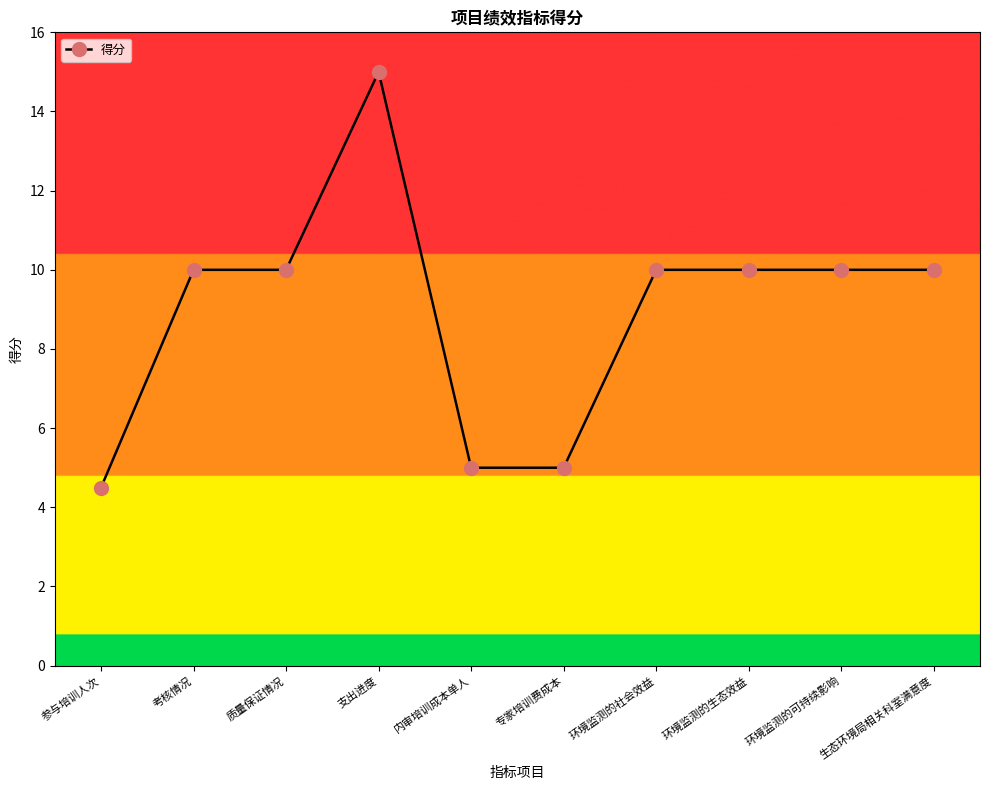

What is the greatest value displayed?

15.0